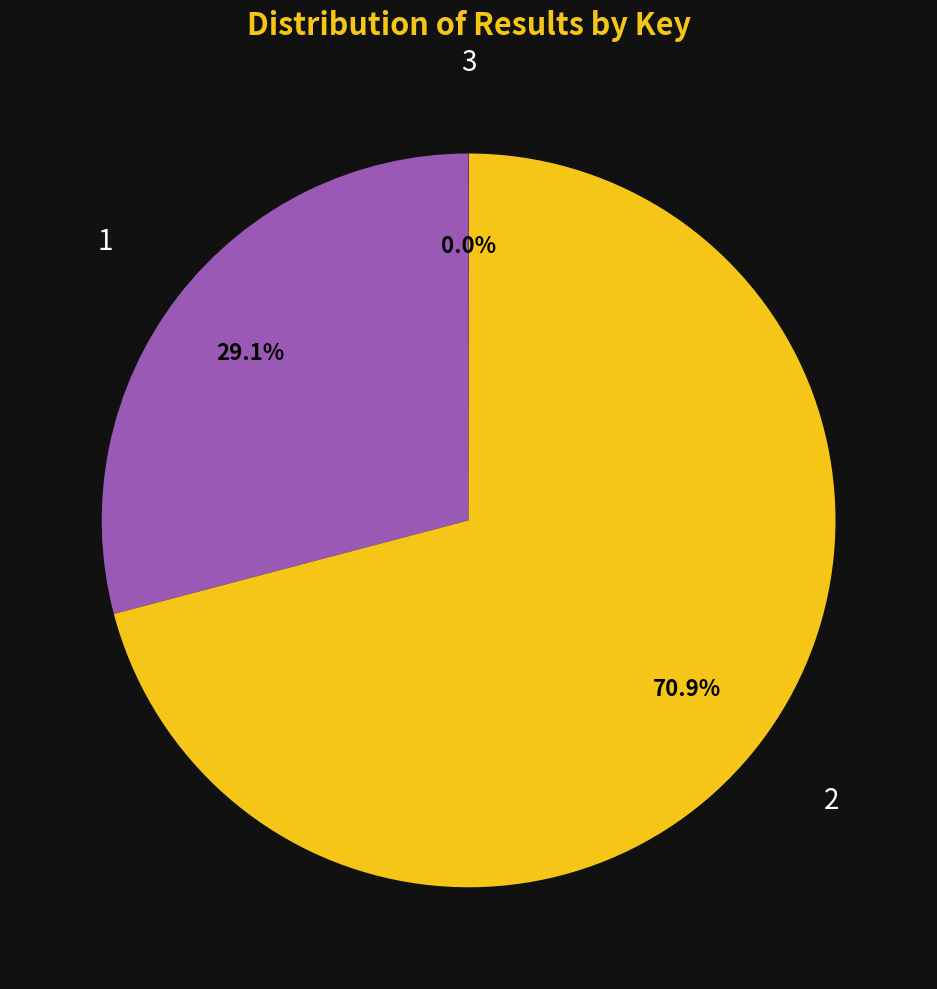

Is there any slice that represents more than half of the pie?

Yes